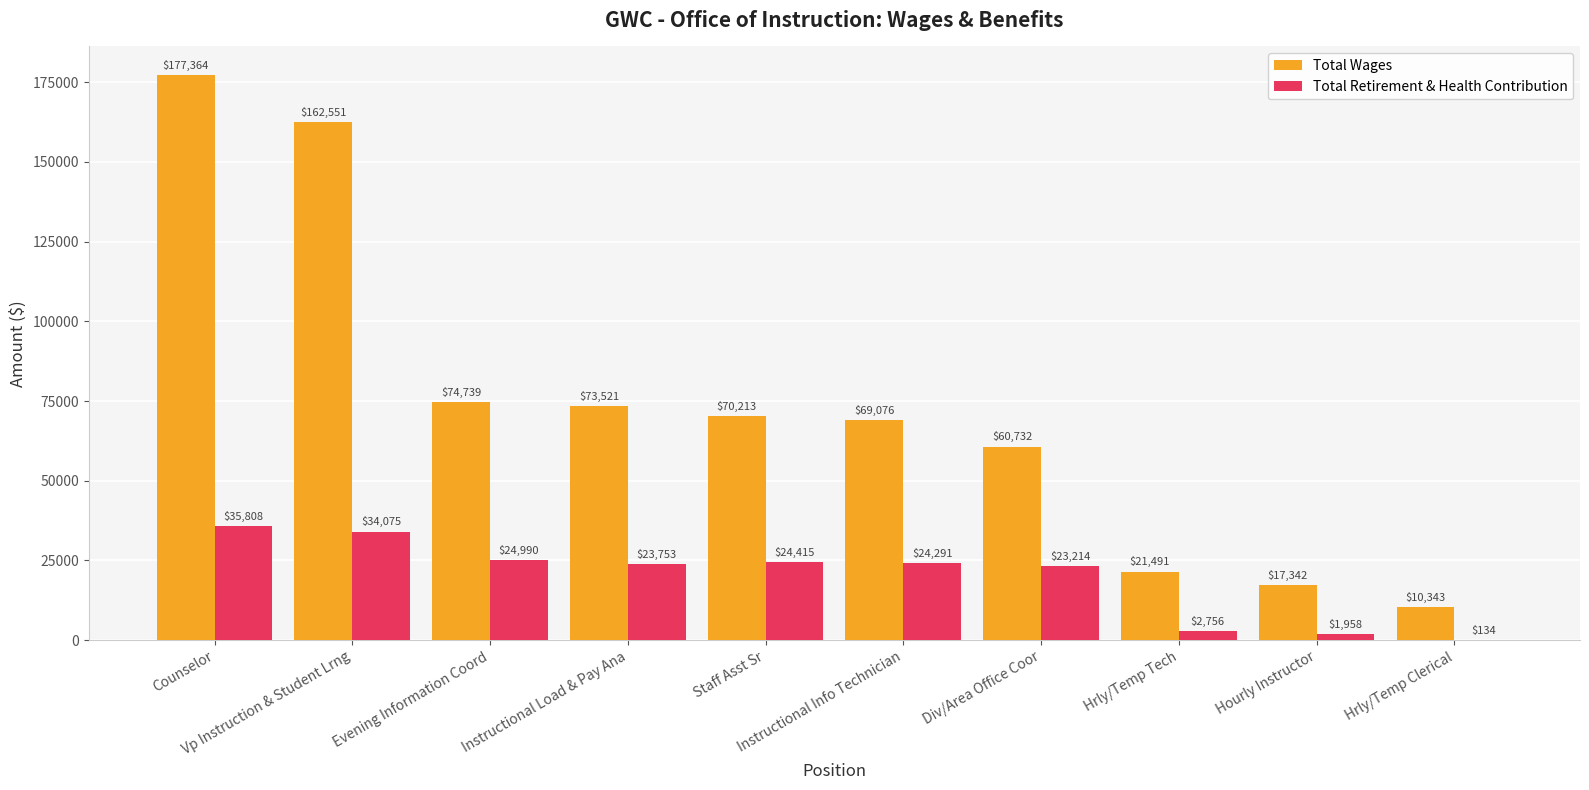

The Total Retirement & Health Contribution series shows 1958 at Hourly Instructor. True or false?

True